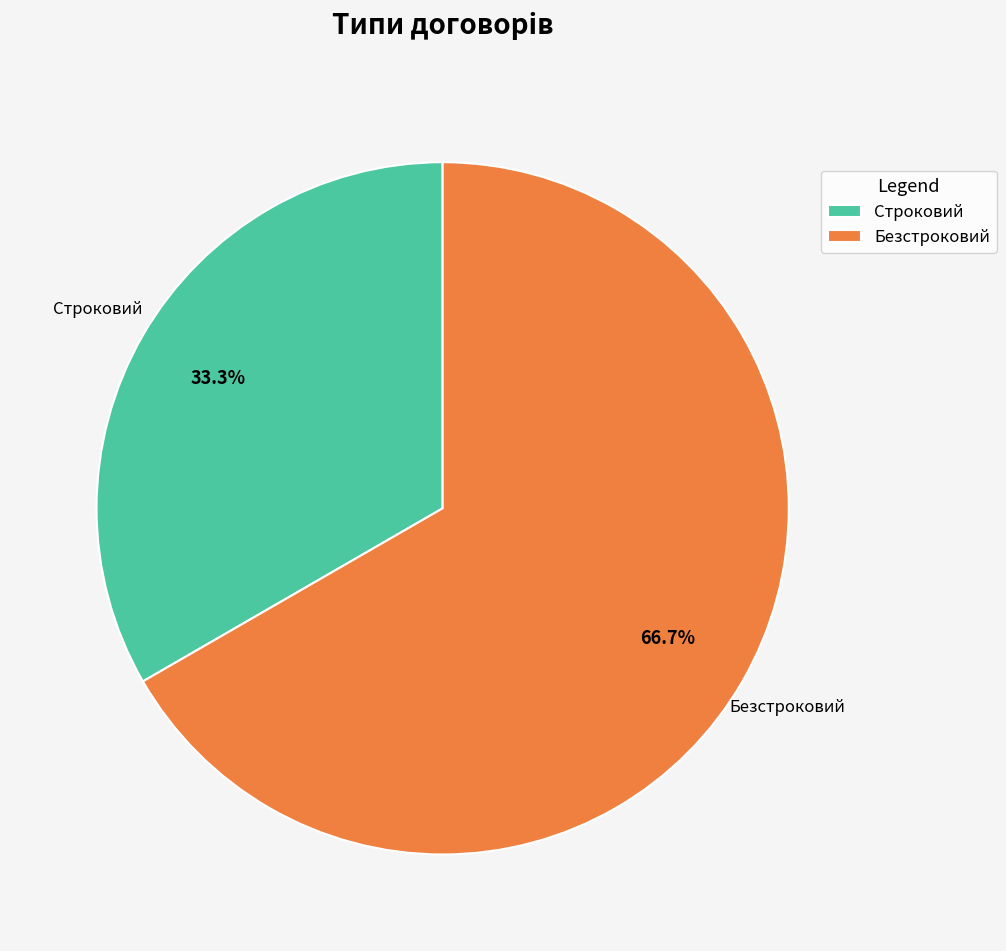

What is the ratio of the value at Безстроковий to the value at Строковий?

2.0